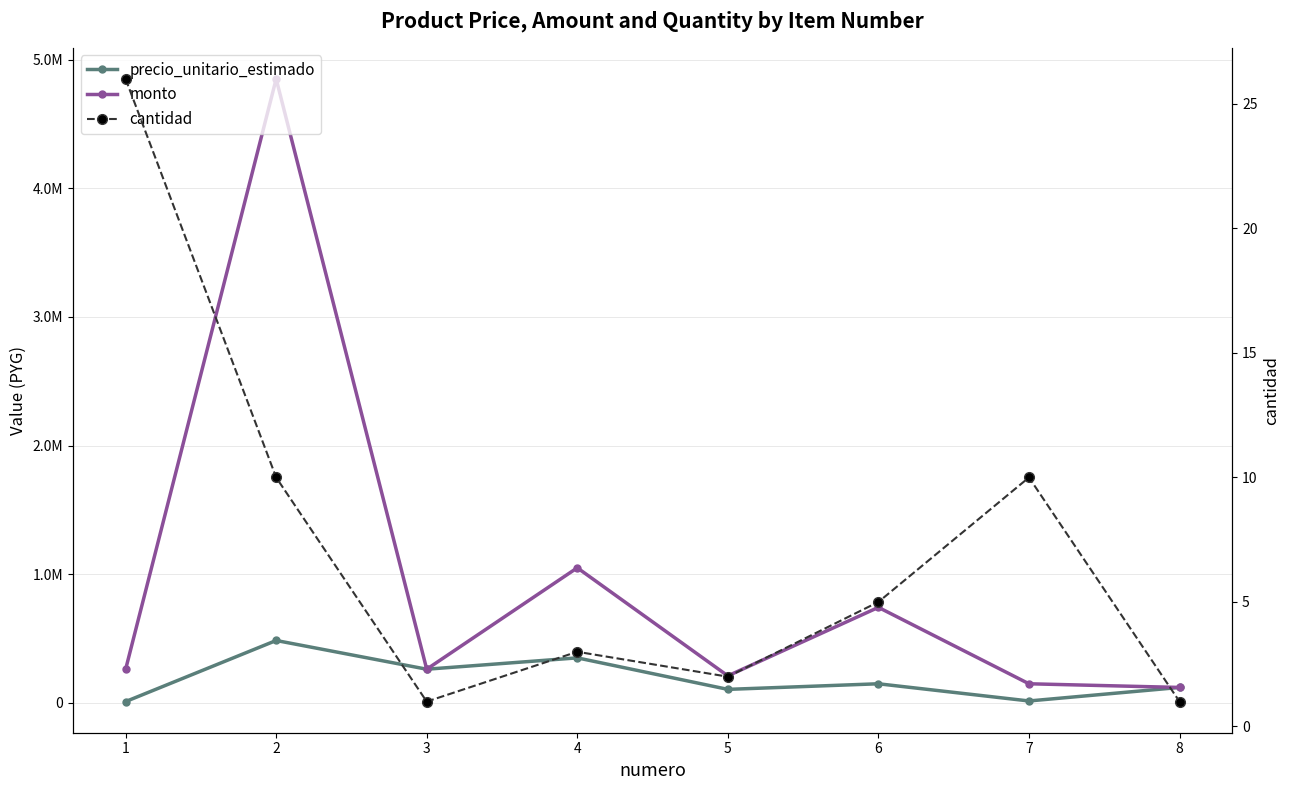

What is the total value across all series at 7?

163360